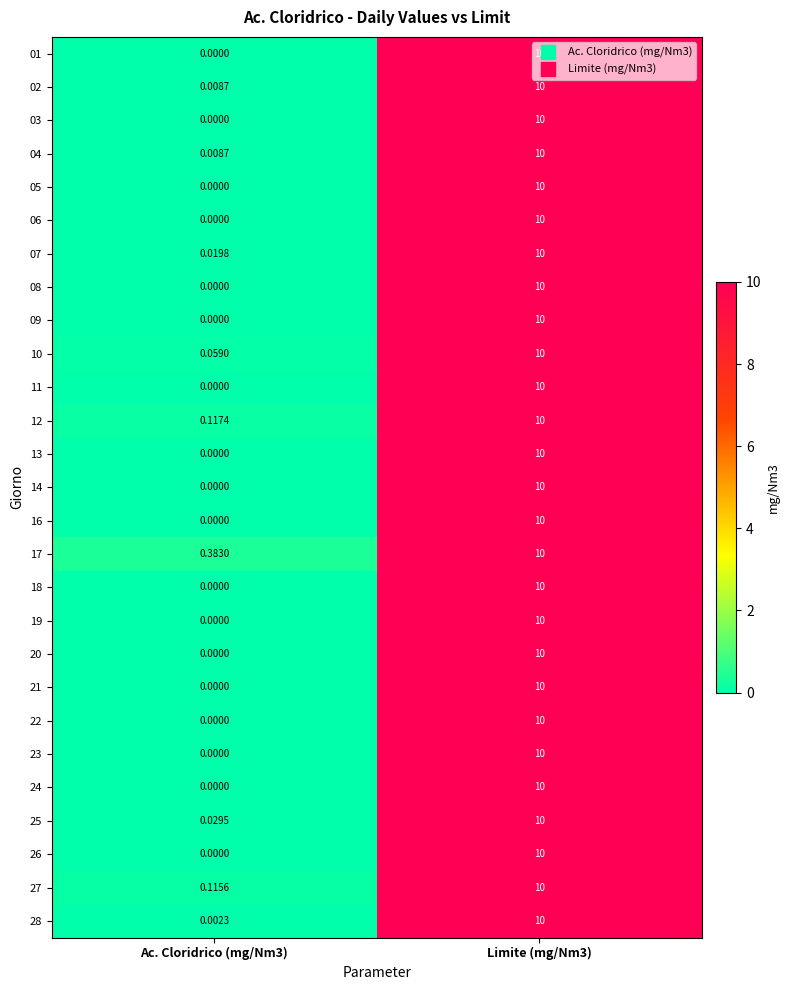

Is the value of 19 at Limite (mg/Nm3) greater than the value of 05 at Ac. Cloridrico (mg/Nm3)?

Yes